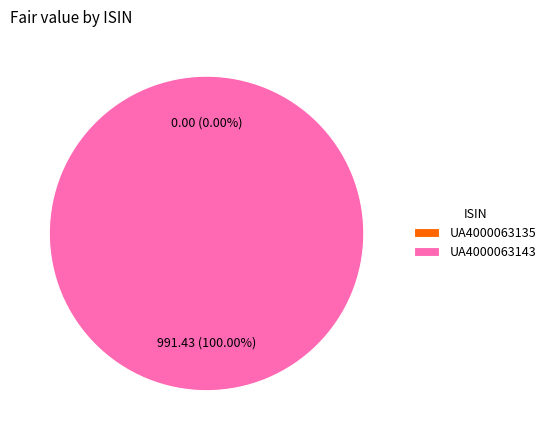

To the nearest percent, what is the difference between the largest and smallest slice percentages?

100%